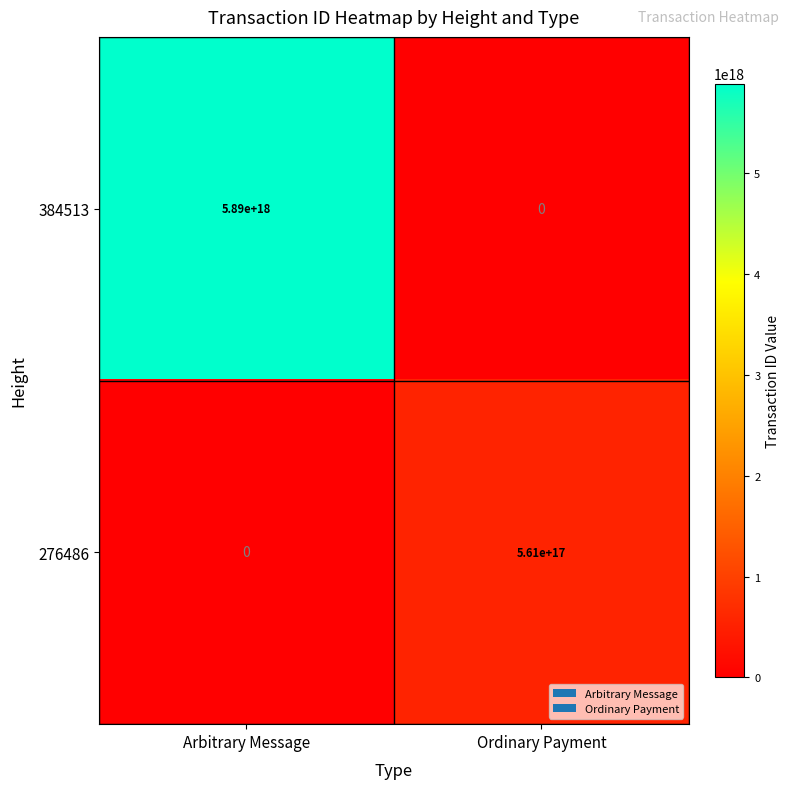

Where is 384513 nearest to the value 2945000000000000000?

Arbitrary Message